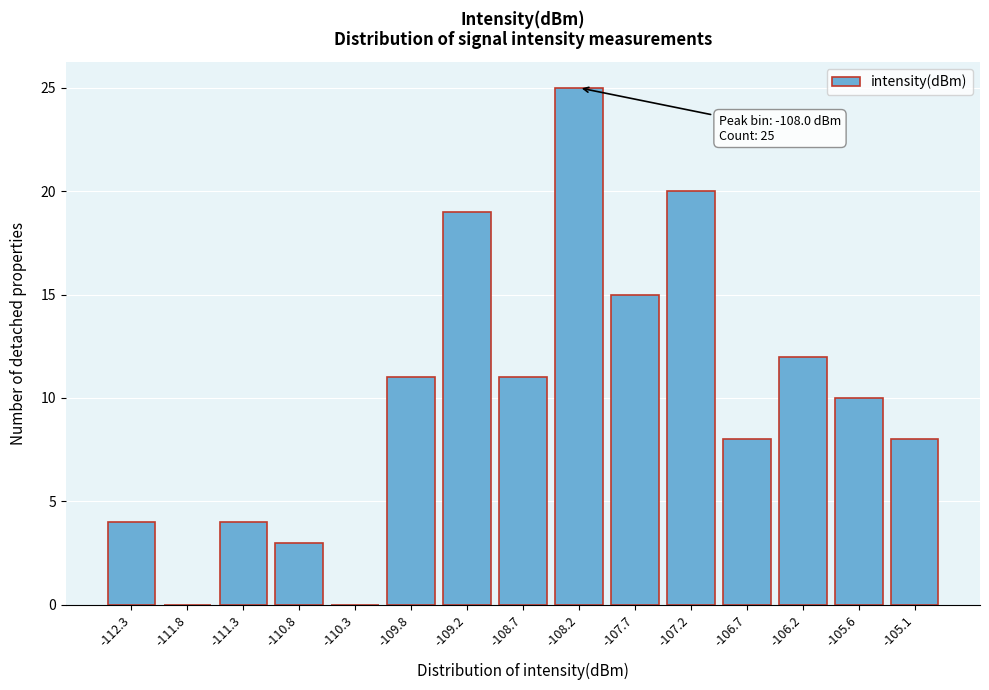

Reading right to left, extract all data points from this chart.

-105.1=8	-105.6=10	-106.2=12	-106.7=8	-107.2=20	-107.7=15	-108.2=25	-108.7=11	-109.2=19	-109.8=11	-110.3=0	-110.8=3	-111.3=4	-111.8=0	-112.3=4